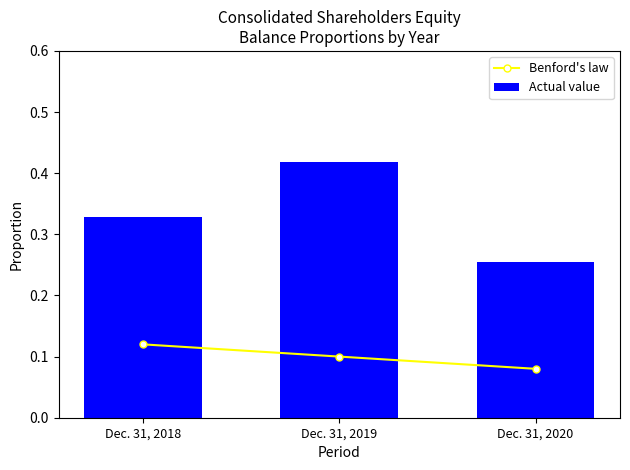

What is the difference between the highest and lowest values at Dec. 31, 2018?

0.2